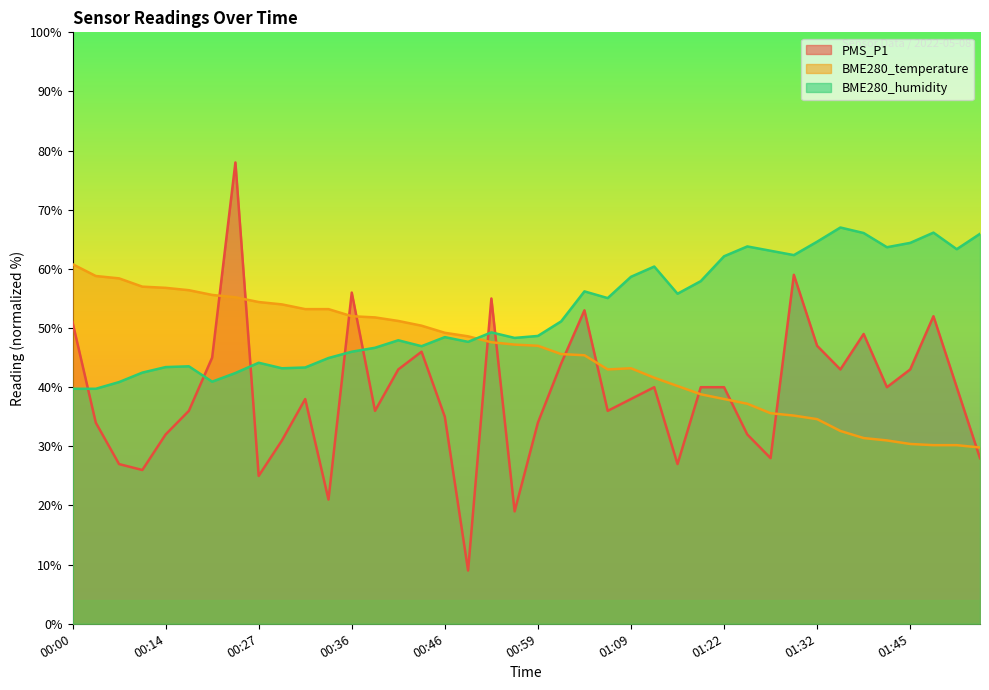

At which category does the chart reach its peak across all series?

00:24